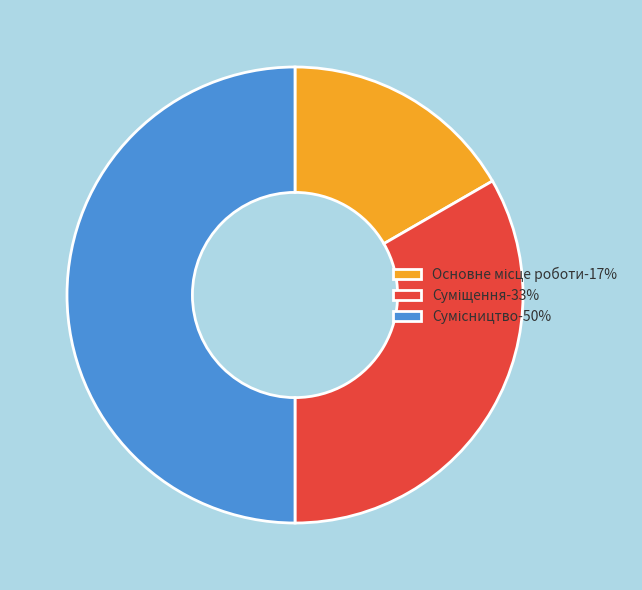

Does any single category account for the majority?

No